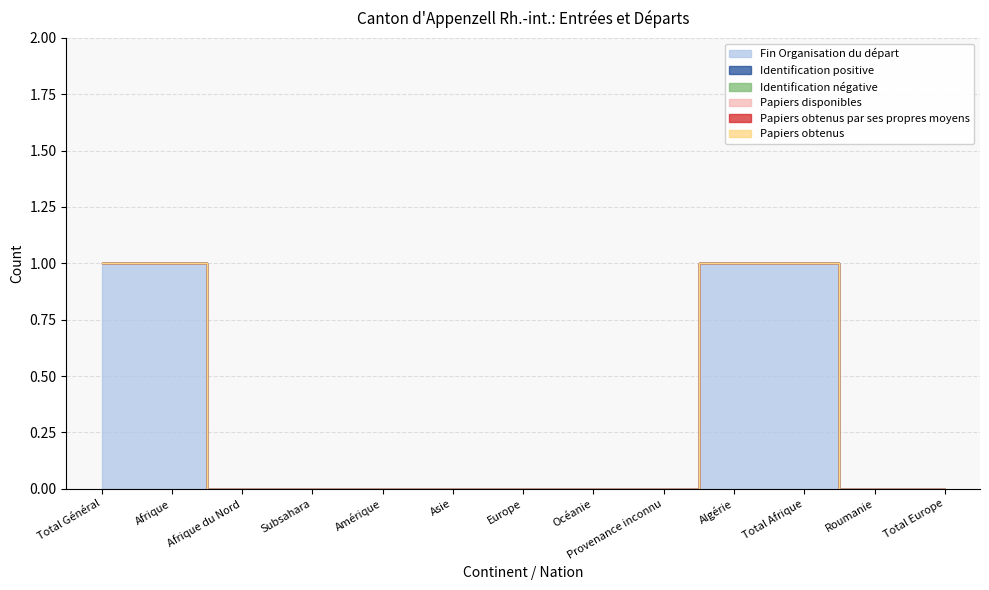

At which category is the sum across all series the highest?

Total Général